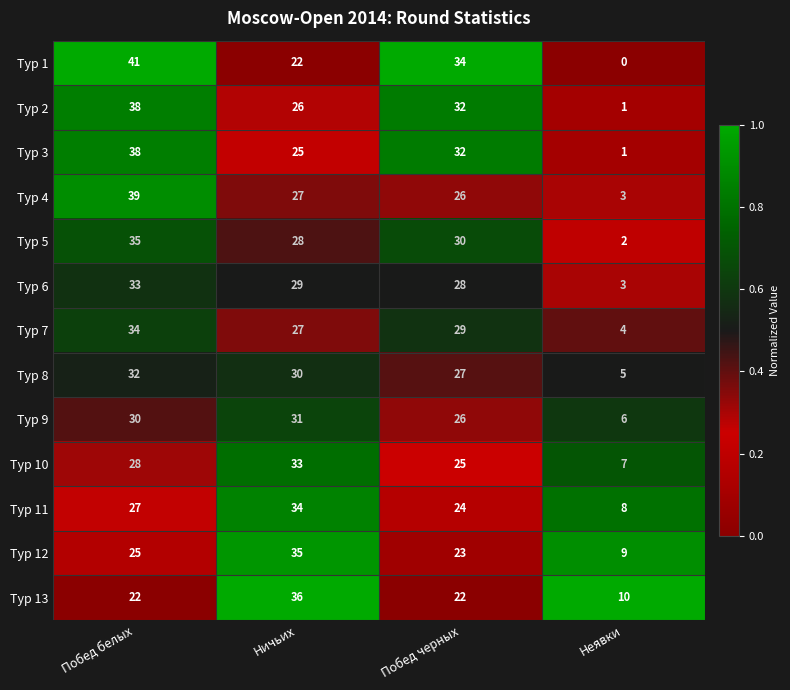

What is the difference between the maximum and minimum values in the Тур 4 series?

36